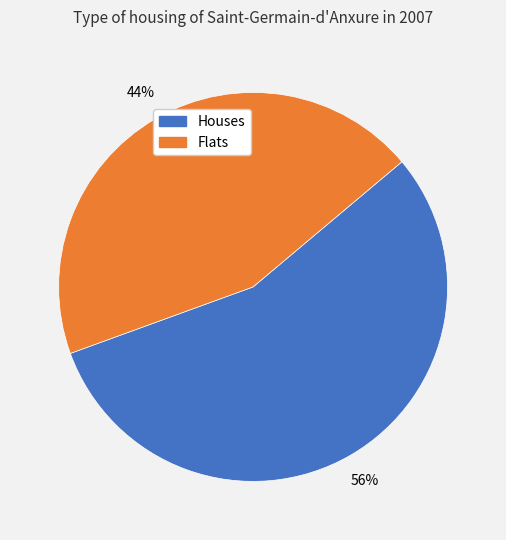

To the nearest percent, what is the average slice percentage?

50%